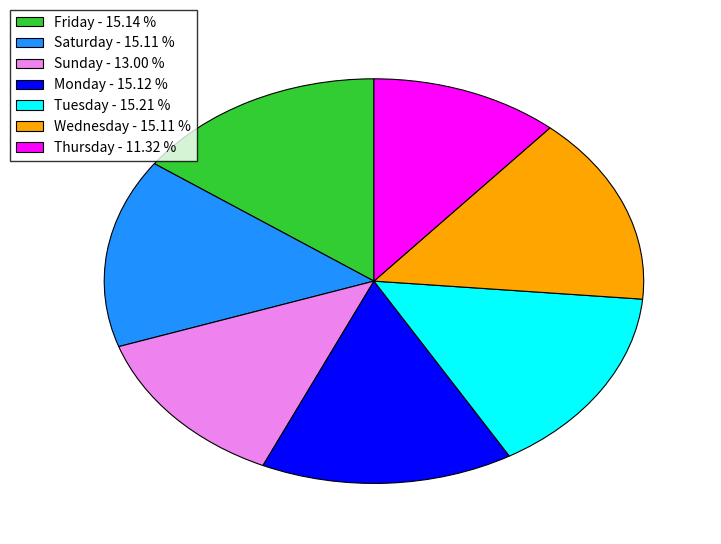

Between Thursday - 11.32 % and Tuesday - 15.21 %, which is larger?

Tuesday - 15.21 %